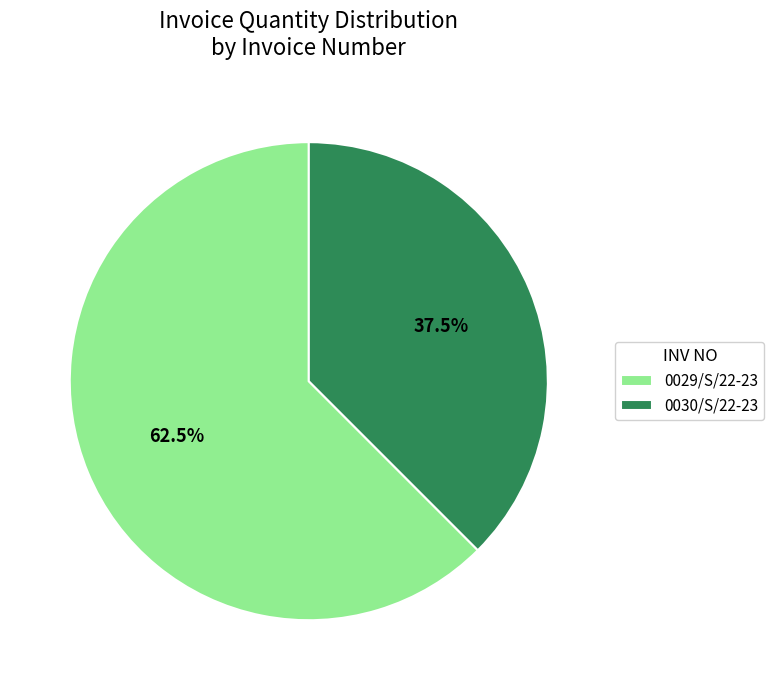

Which has a higher value, 0030/S/22-23 or 0029/S/22-23?

0029/S/22-23